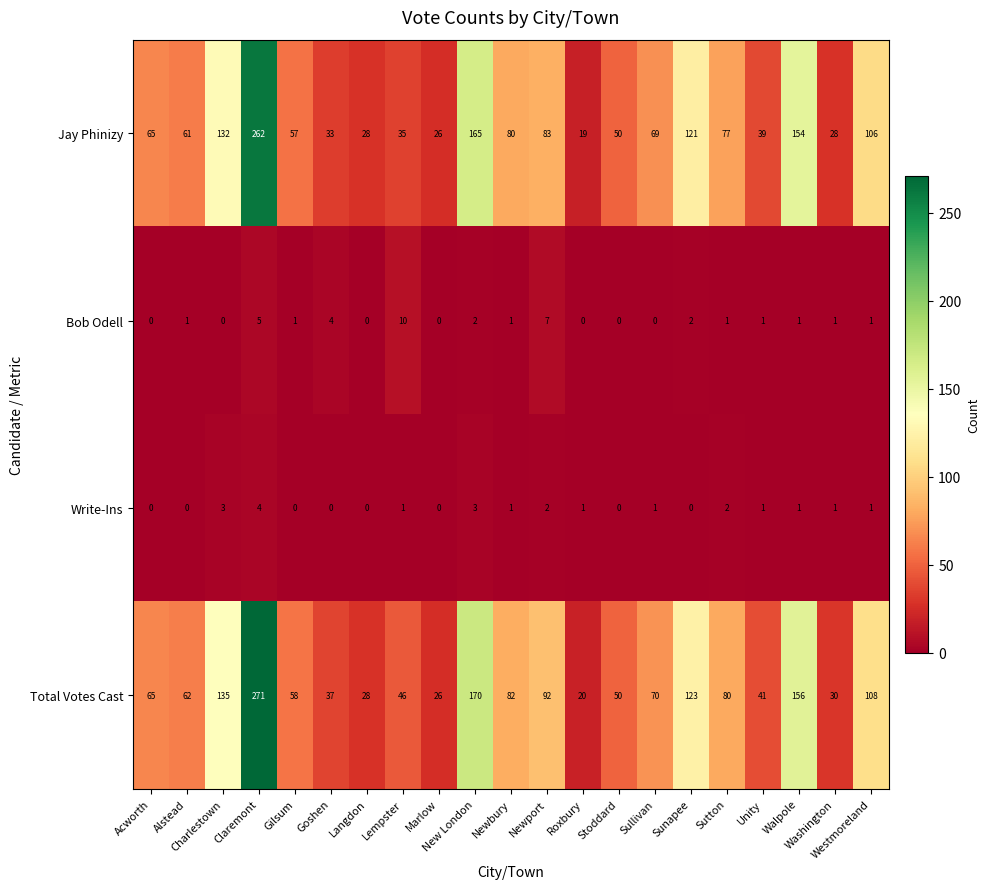

What is the sum of all Bob Odell values?

38